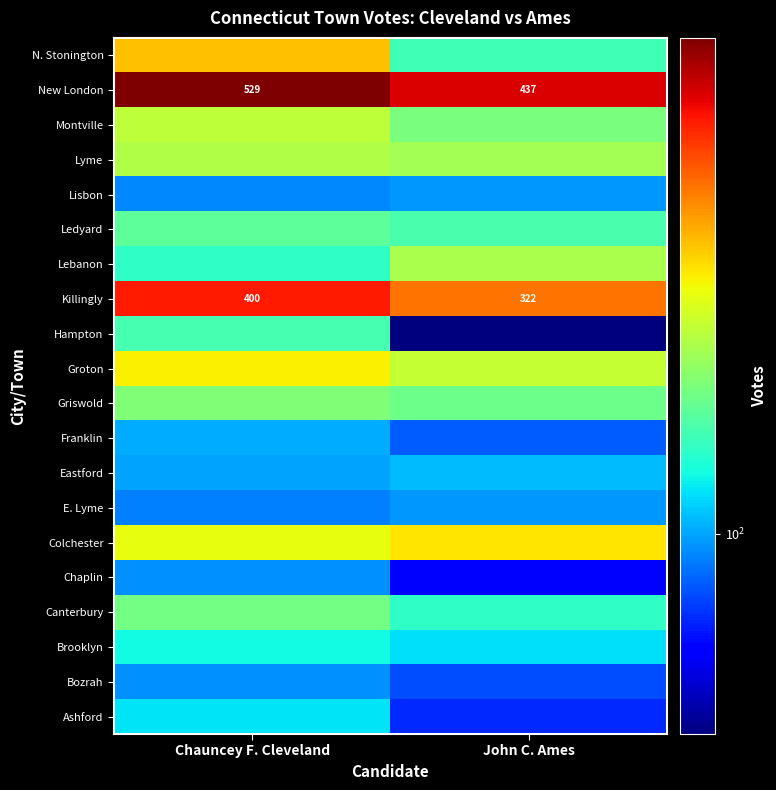

What is the approximate value of Killingly at Chauncey F. Cleveland, to the nearest 10?

400